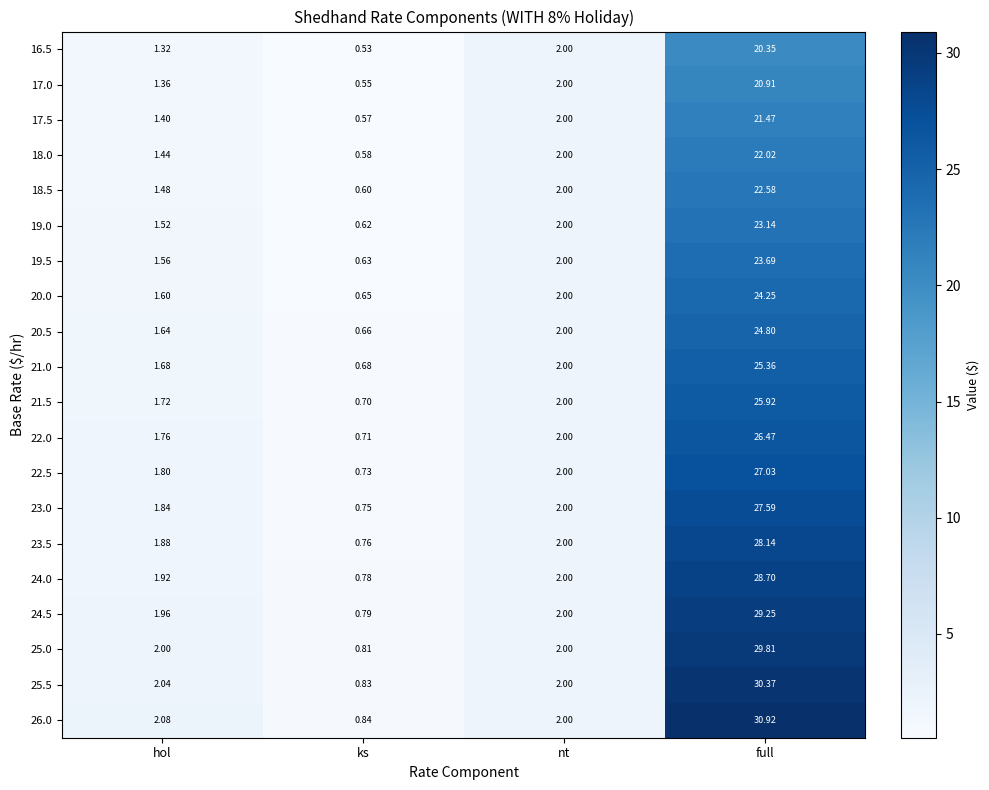

Rank the categories by 23.0 value from highest to lowest.

full, nt, hol, ks